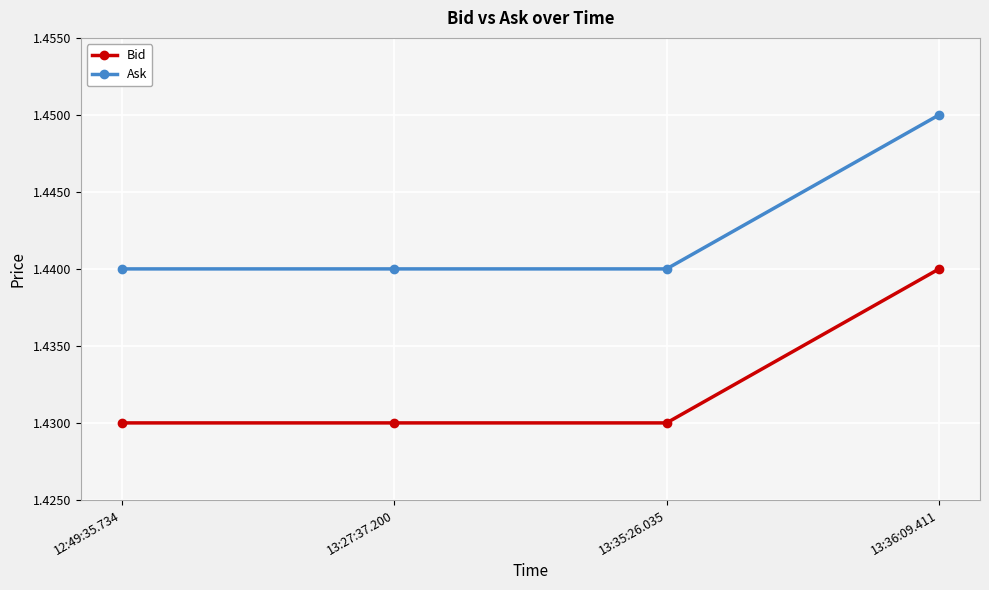

Does the chart have visible grid lines?

Yes